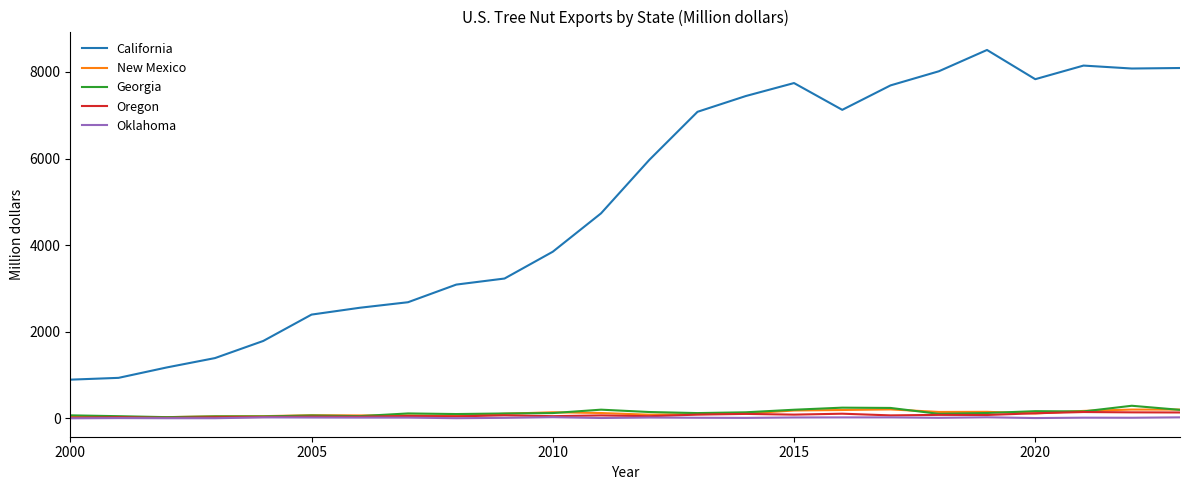

How many values in the Oklahoma series exceed 15?

12